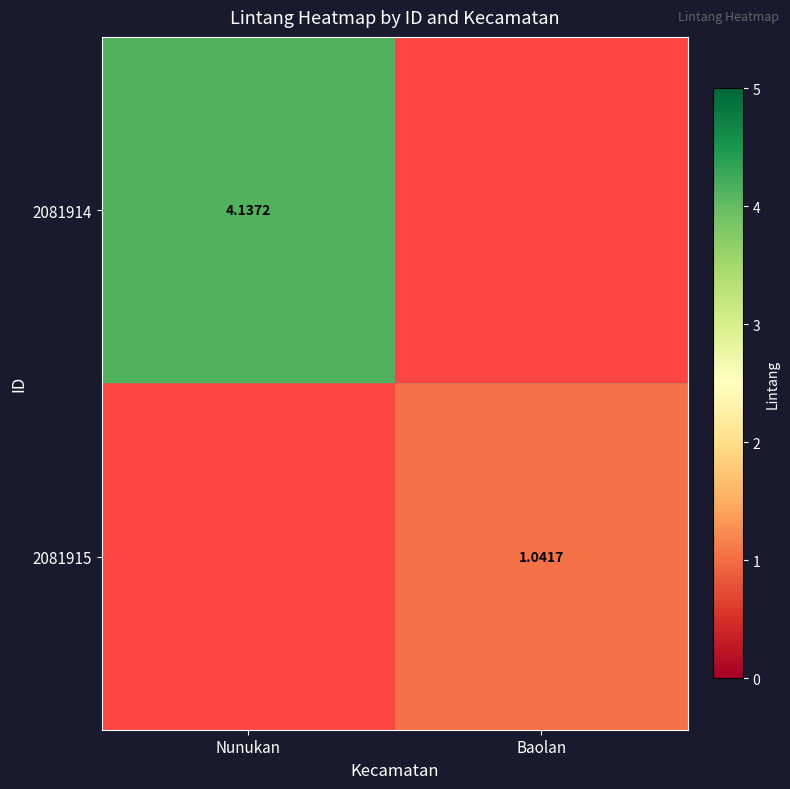

True or false: 2081915 has a value of 0.6 at Baolan.

False